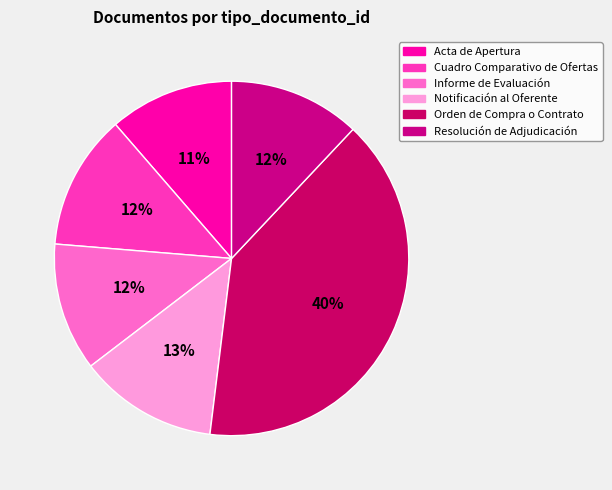

Is there a majority slice in this chart?

No